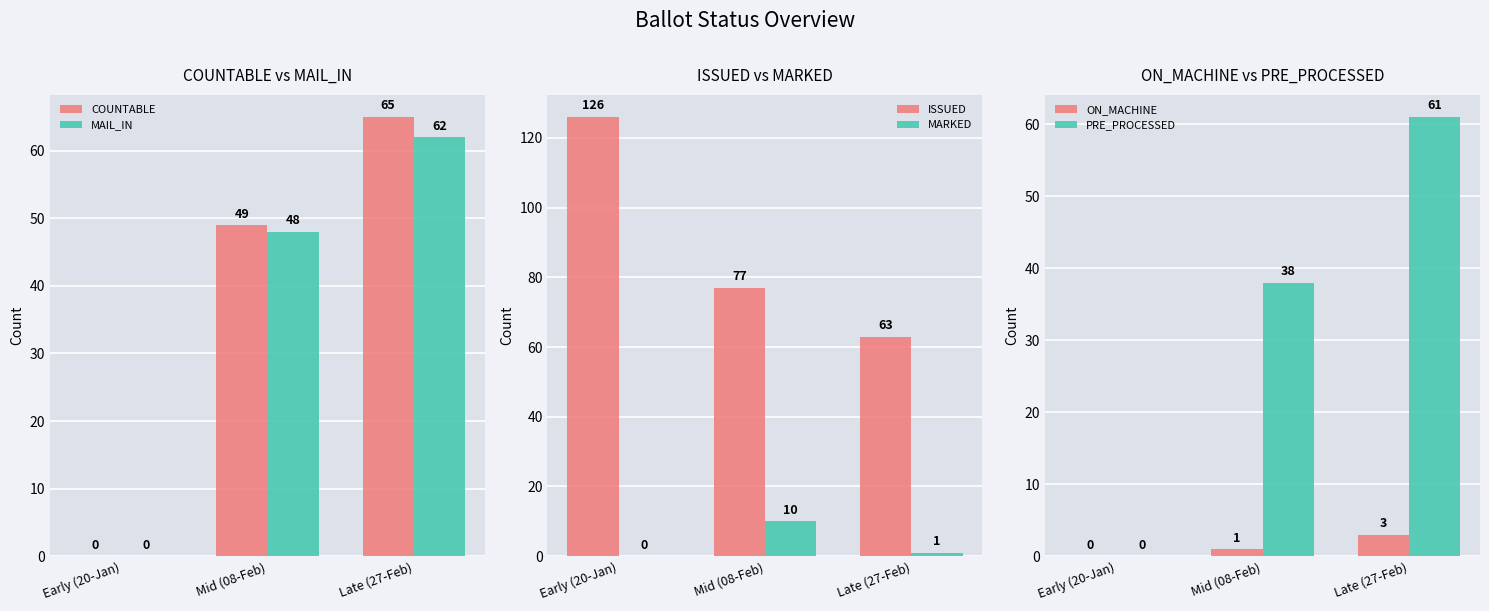

What is the difference between the PRE_PROCESSED values at Mid (08-Feb) and Late (27-Feb)?

23